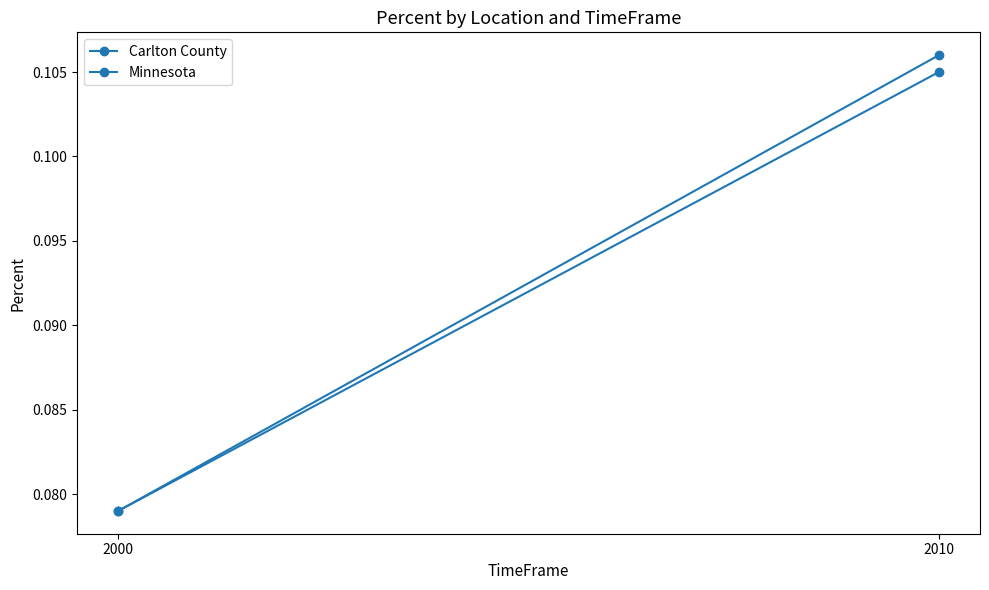

Is it true that Minnesota equals 0.0 at 2000?

False